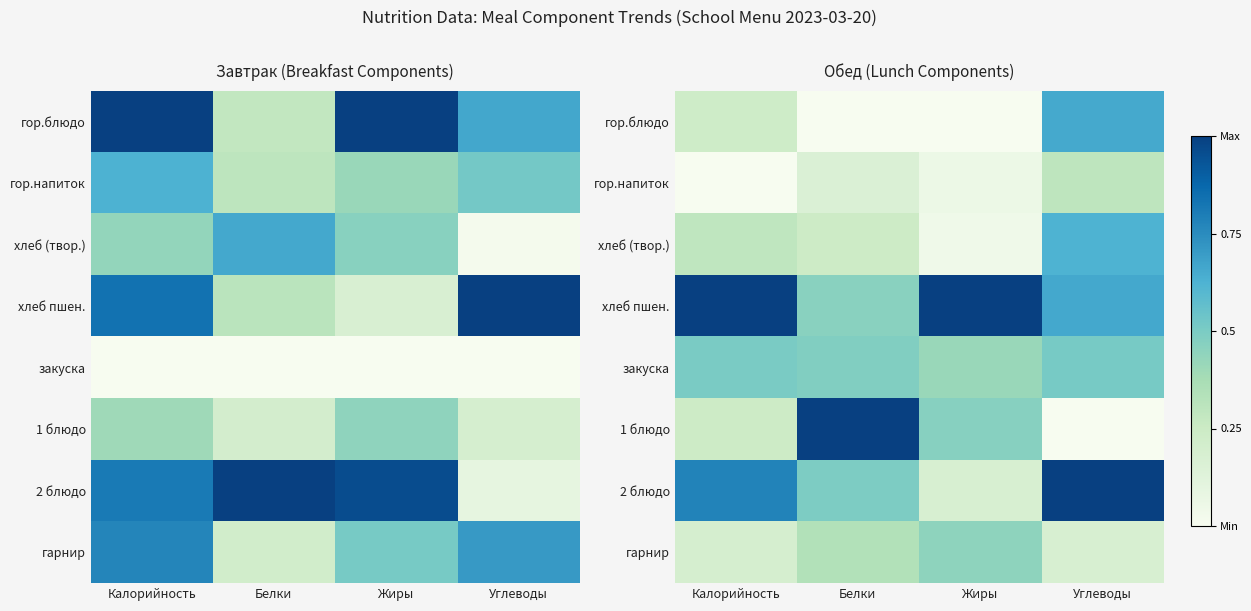

Is the value of гор.напиток at Жиры greater than the value of 2 блюдо at Калорийность?

No